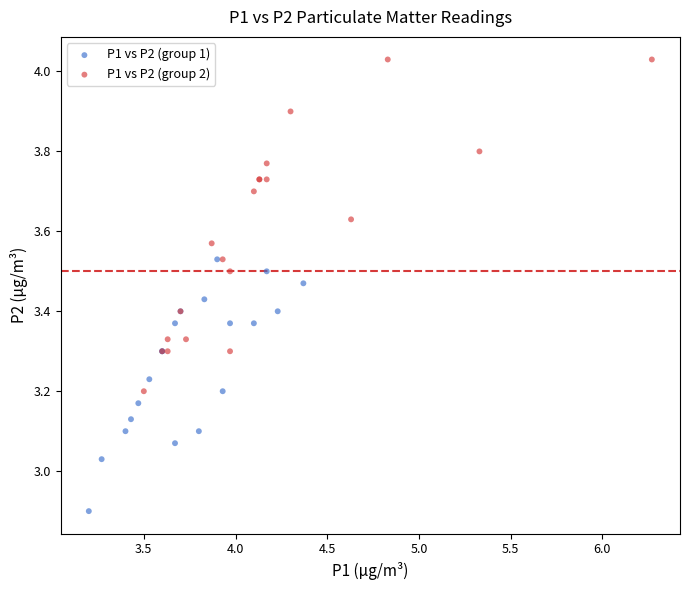

Which series contains the highest Y value?

P1 vs P2 (group 2)